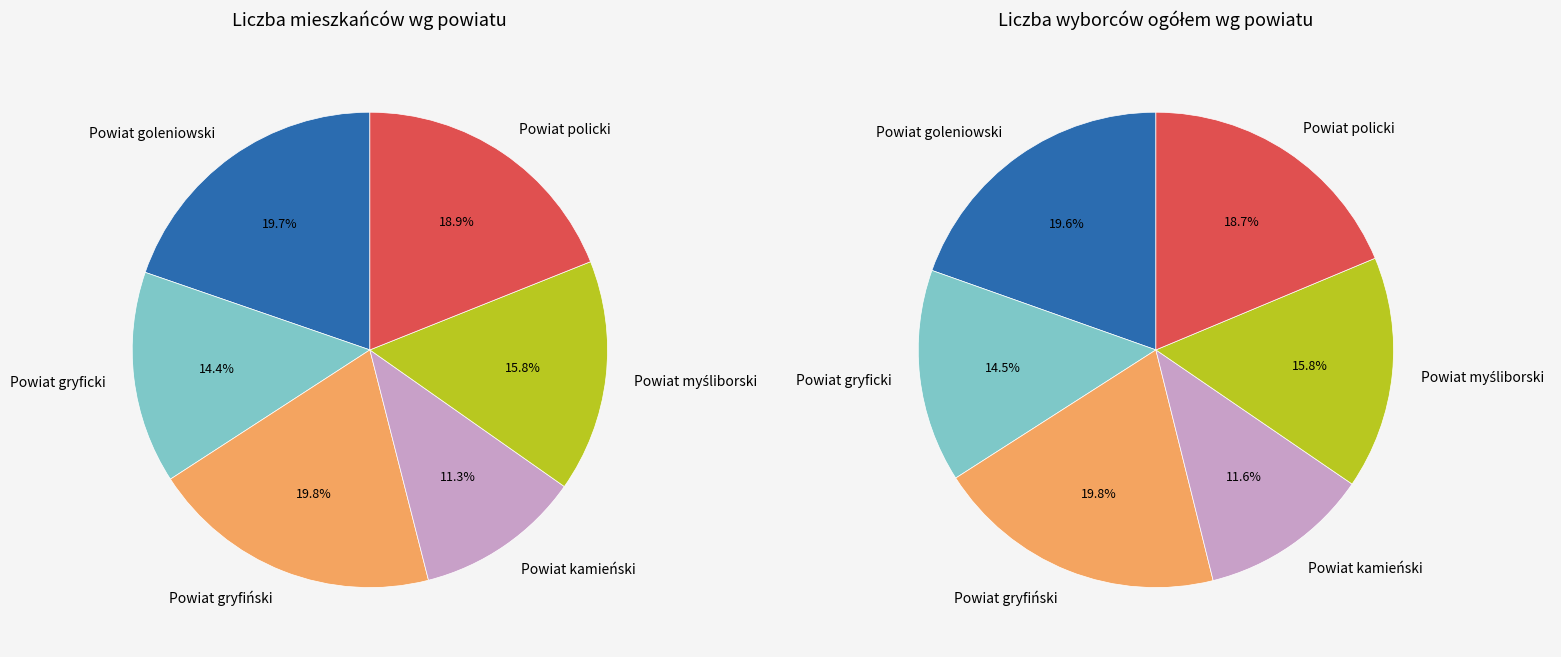

What percentage is the Powiat policki slice, to the nearest percent?

19%